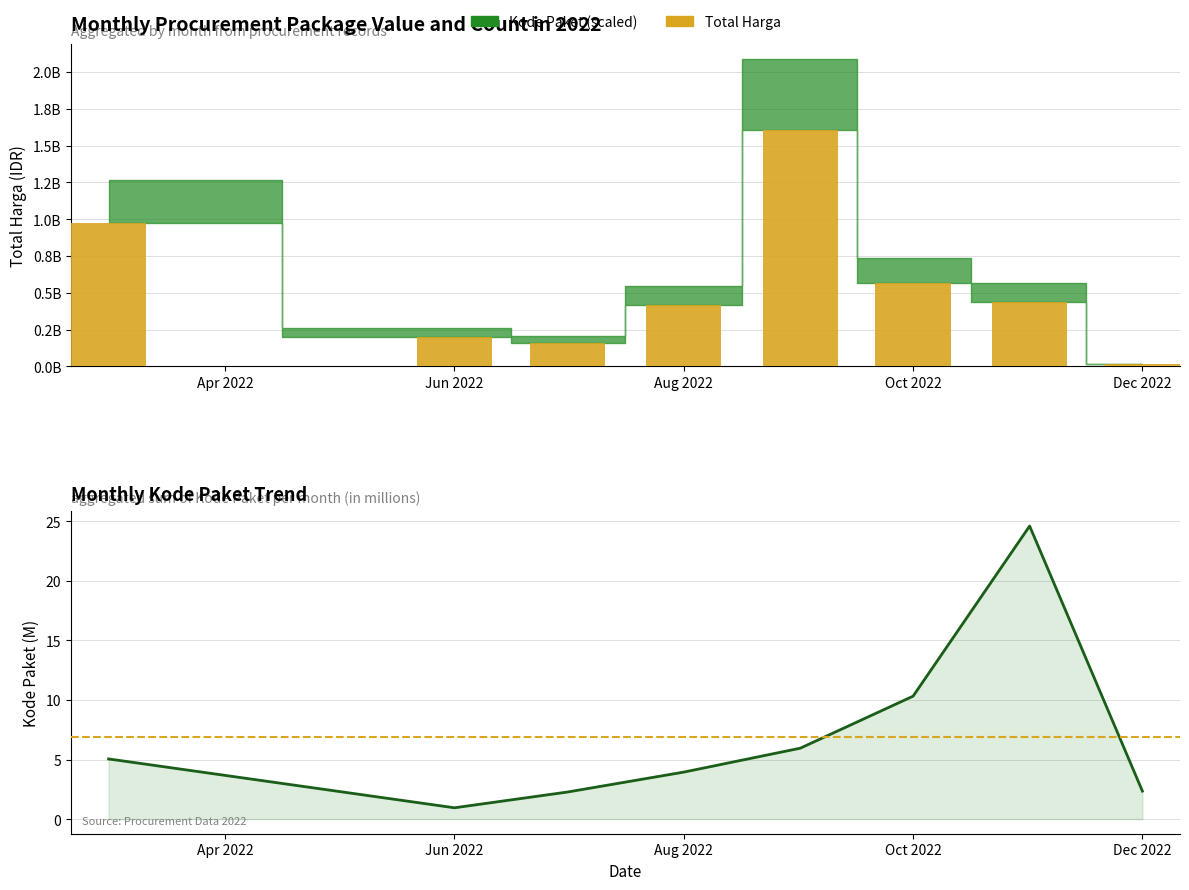

Reading left to right, extract all data points from this chart.

Total Harga: 1.0	0.2	0.2	0.4	1.6	0.6	0.4	0.0
Kode Paket (M): 5.0	0.9	2.3	3.9	6.0	10.3	24.6	2.3